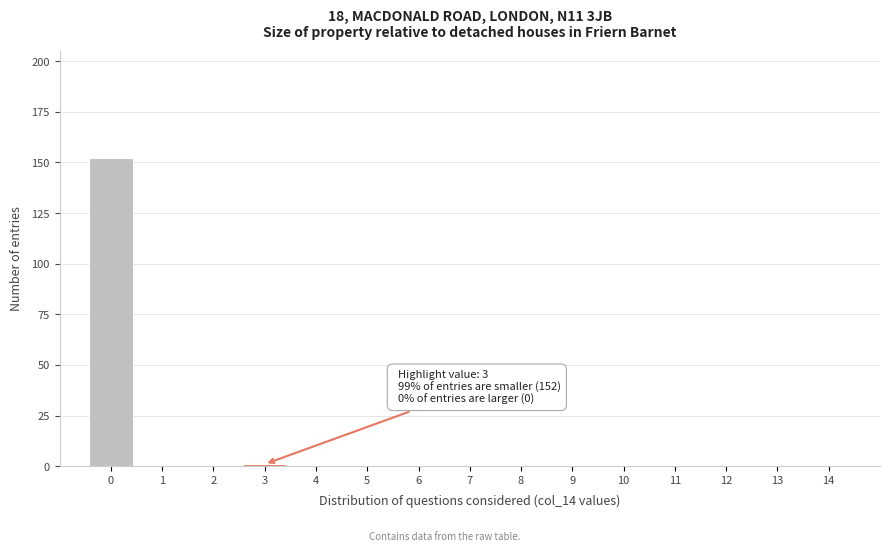

Reading left to right, extract all data points from this chart.

0=152	1=0	2=0	3=1	4=0	5=0	6=0	7=0	8=0	9=0	10=0	11=0	12=0	13=0	14=0